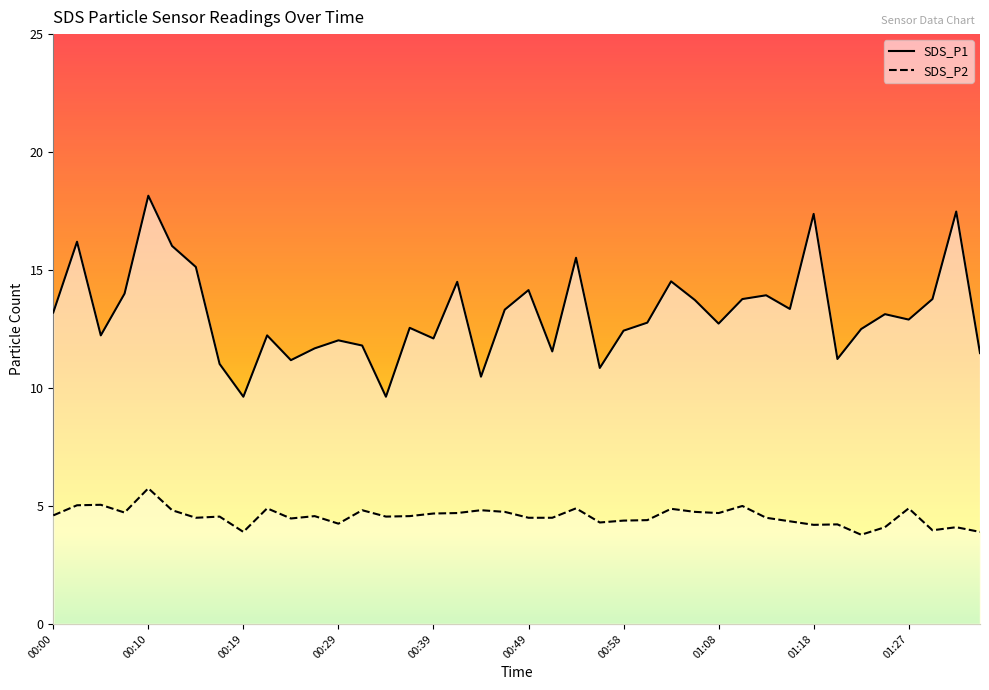

Which series changed the most between 00:56 and 01:30?

SDS_P1